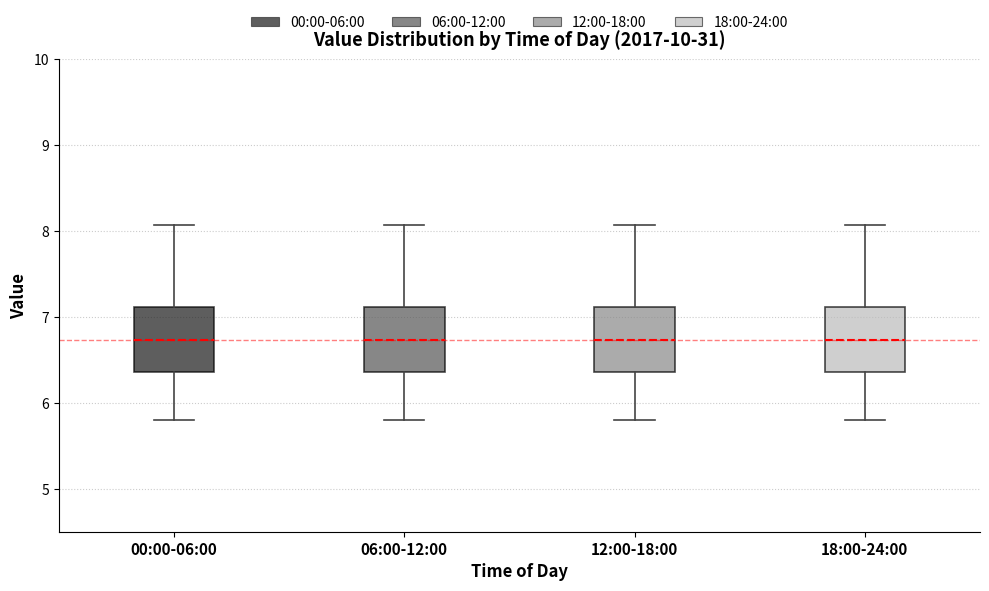

Reading left to right, transcribe this box plot: for each box, give where its median line is, the range the box spans, and where its two whiskers end, as read against the y-axis. The values are not printed on the chart, so give them approximately, as read against the axis.

00:00-06:00: median 6.7, box 6.4 to 7.1, whiskers 5.8 to 8.1
06:00-12:00: median 6.7, box 6.4 to 7.1, whiskers 5.8 to 8.1
12:00-18:00: median 6.7, box 6.4 to 7.1, whiskers 5.8 to 8.1
18:00-24:00: median 6.7, box 6.4 to 7.1, whiskers 5.8 to 8.1